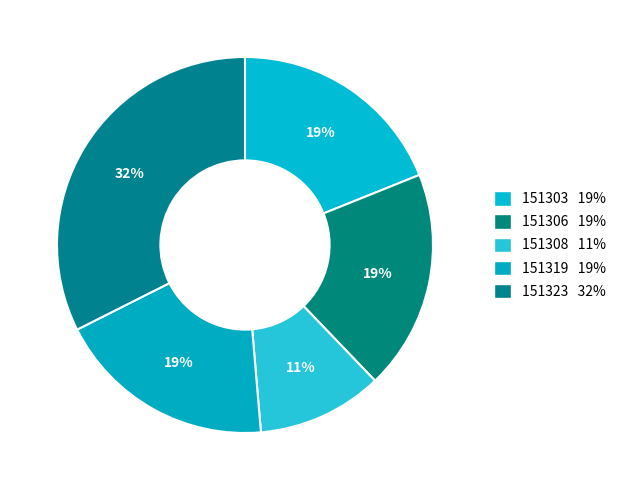

Do 151323 and 151303 together represent more than half of the pie?

Yes